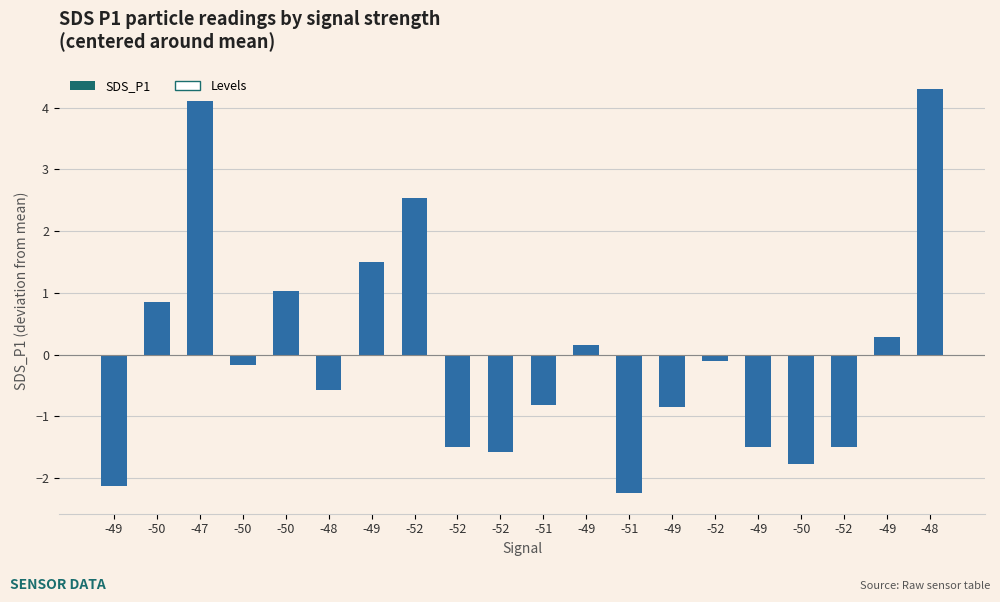

Count the number of categories in the chart.

20